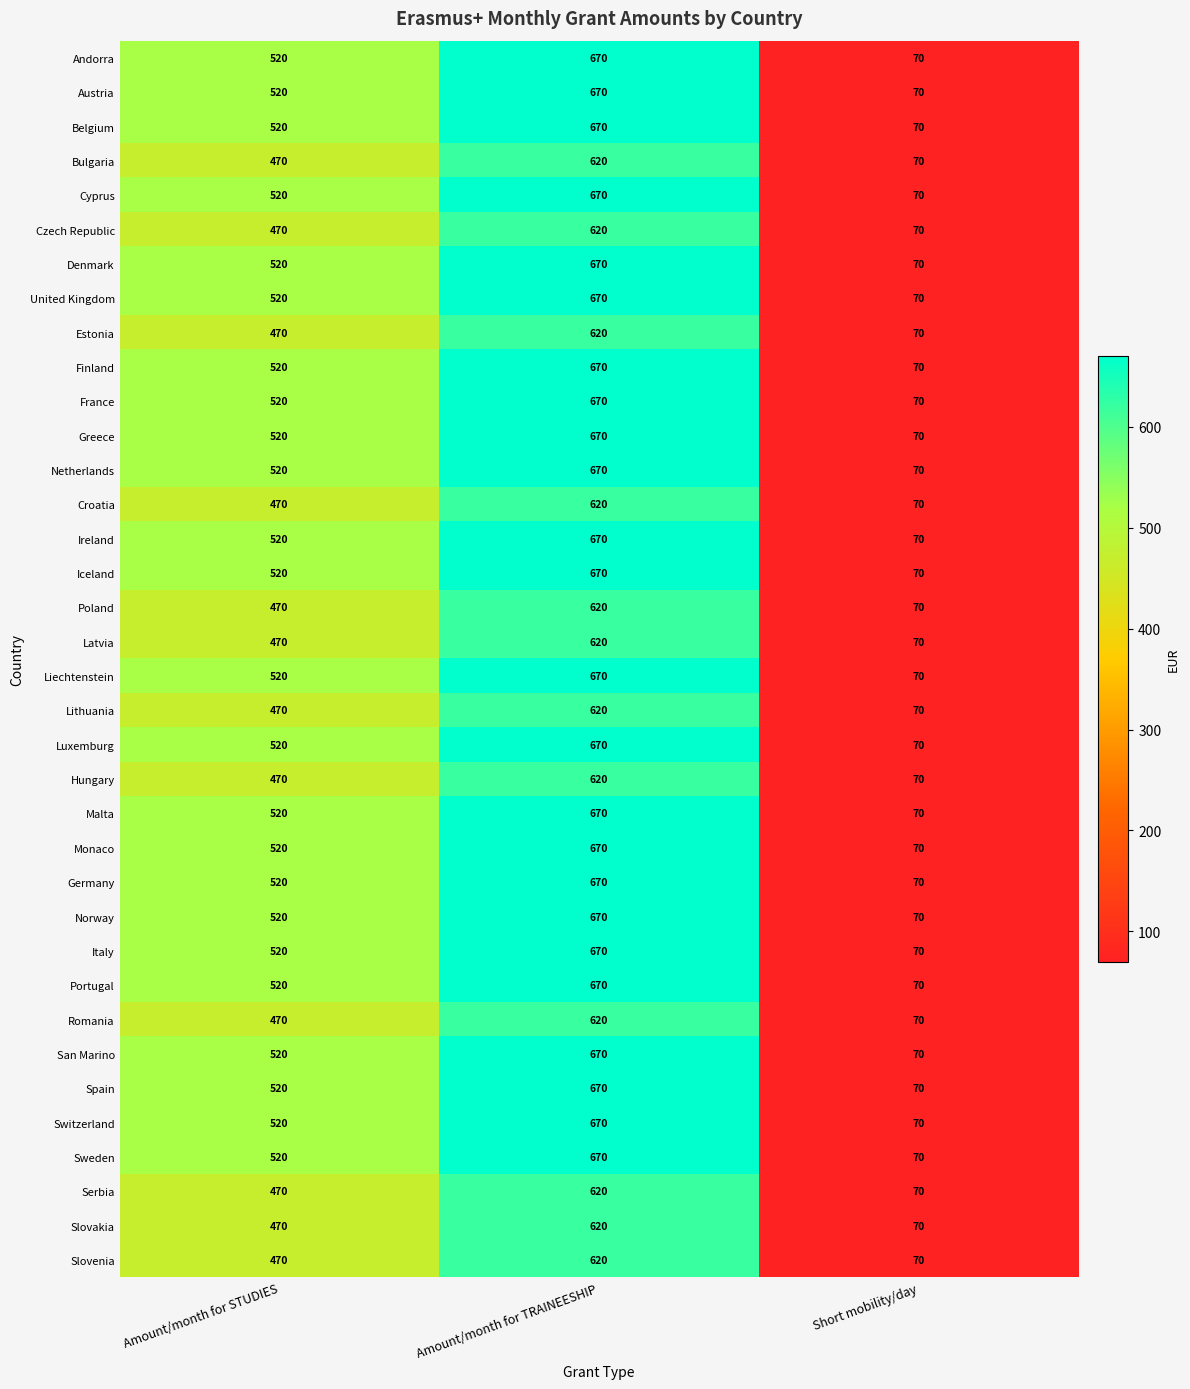

How many categories are shown in the chart?

3